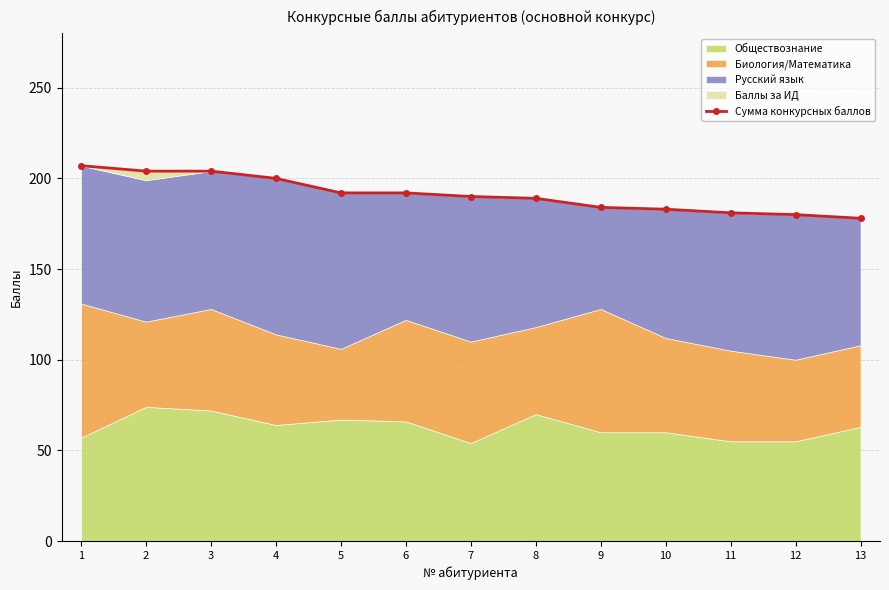

What is the smallest value displayed?

178